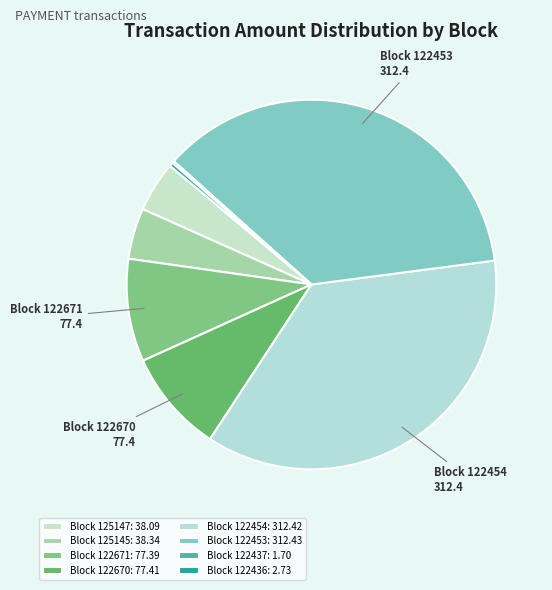

Count the number of slices in the pie.

8